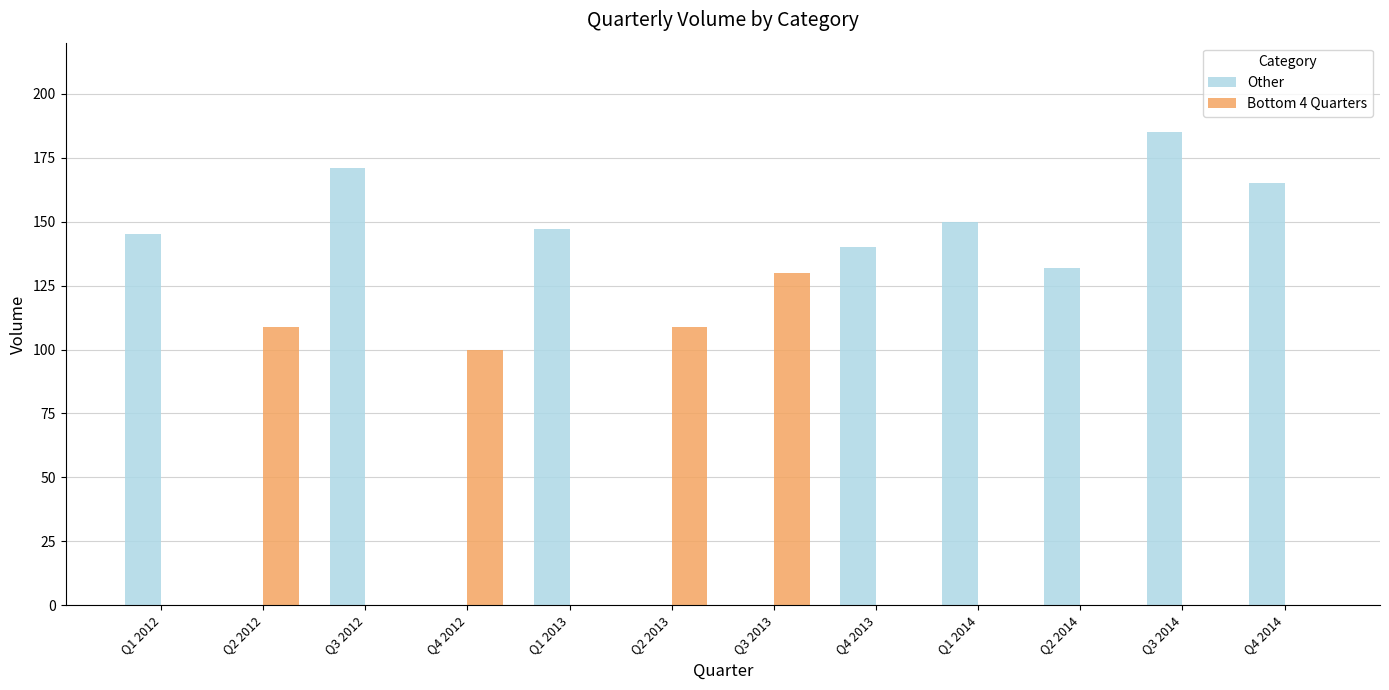

Is the value of Bottom 4 Quarters at Q1 2014 greater than the value of Other at Q3 2014?

No